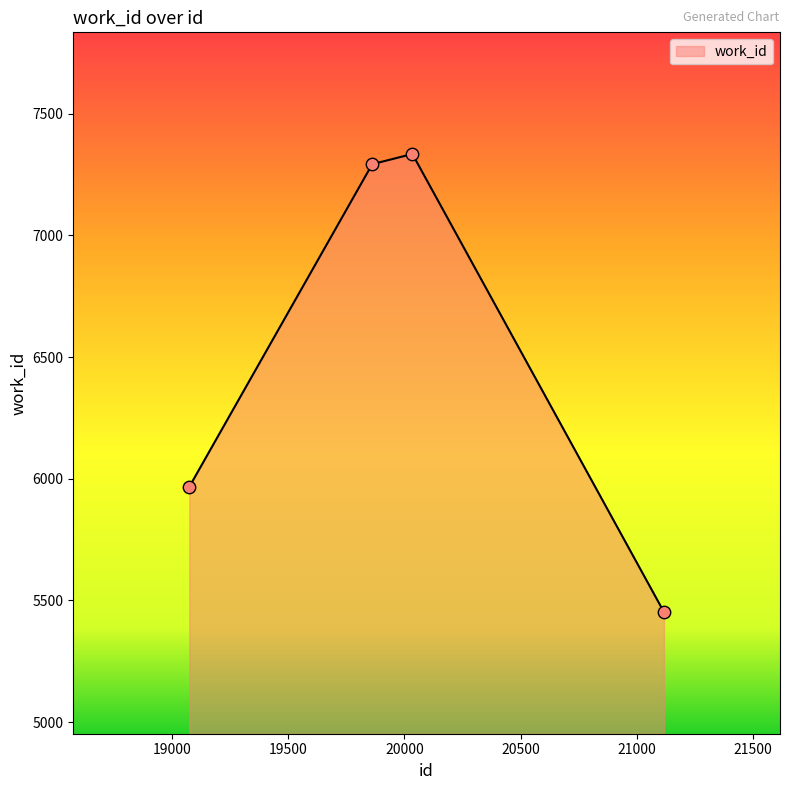

True or false: there are more than 1 points higher than both neighbors.

False